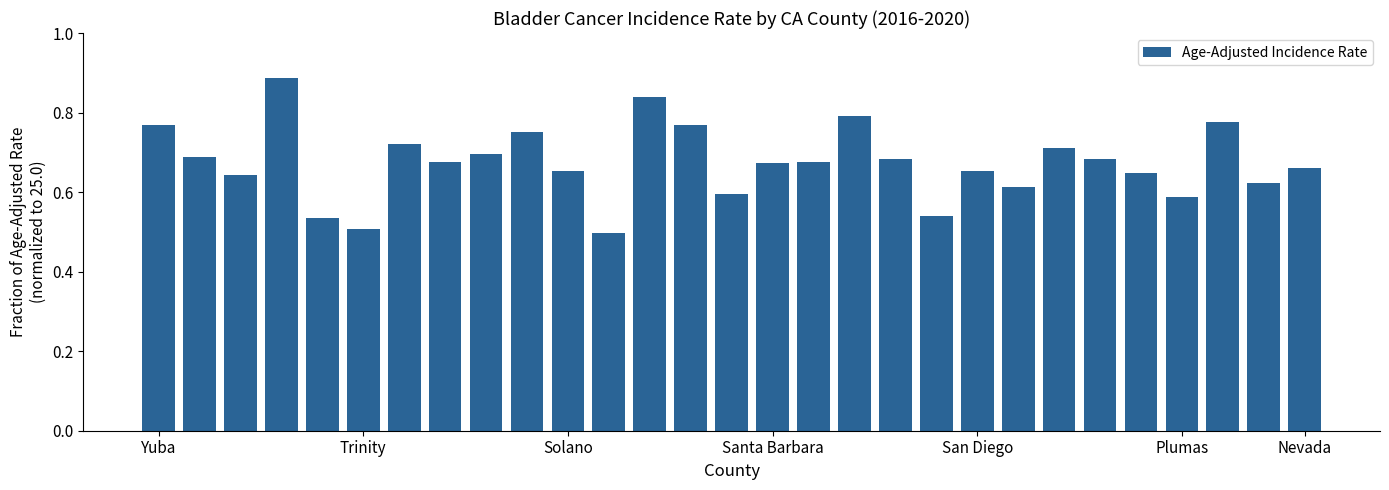

How many values are between 0 and 1?

29